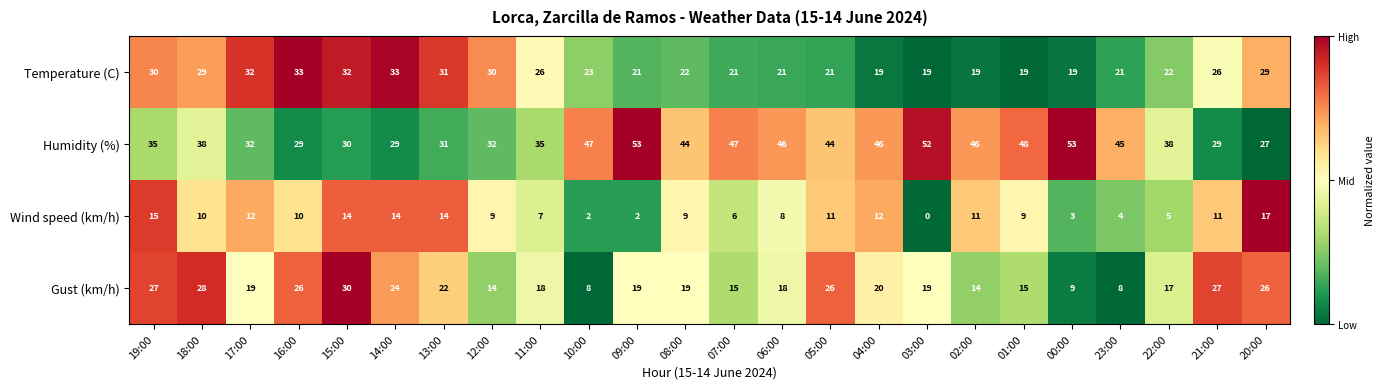

What is the difference between the second highest and minimum values in the Temperature (C) series?

14